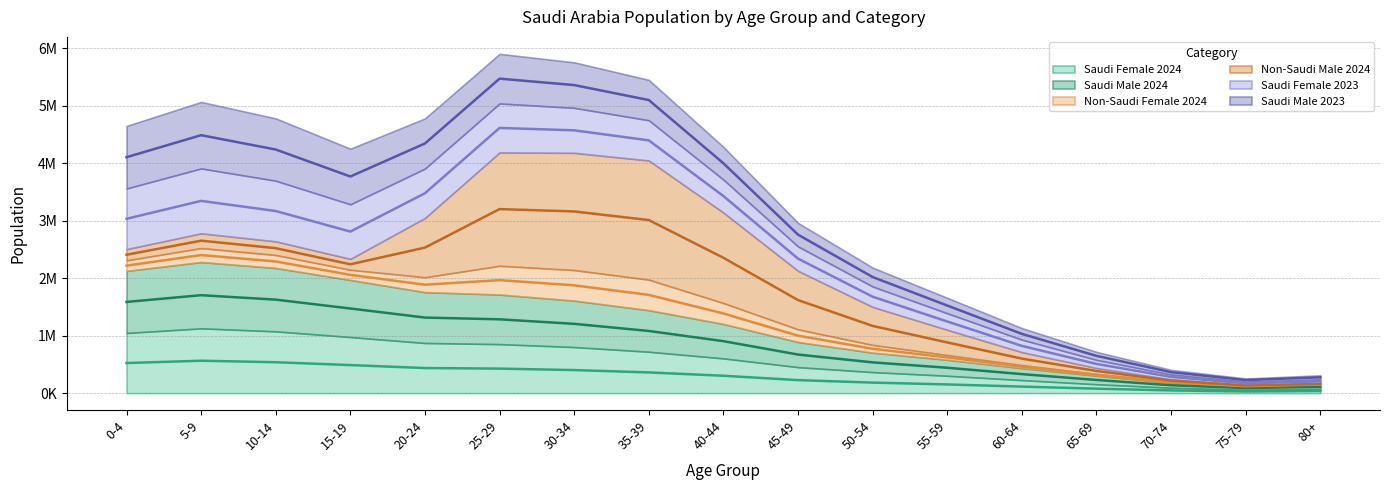

The Saudi Female 2024 series shows 652395.4 at 15-19. True or false?

False